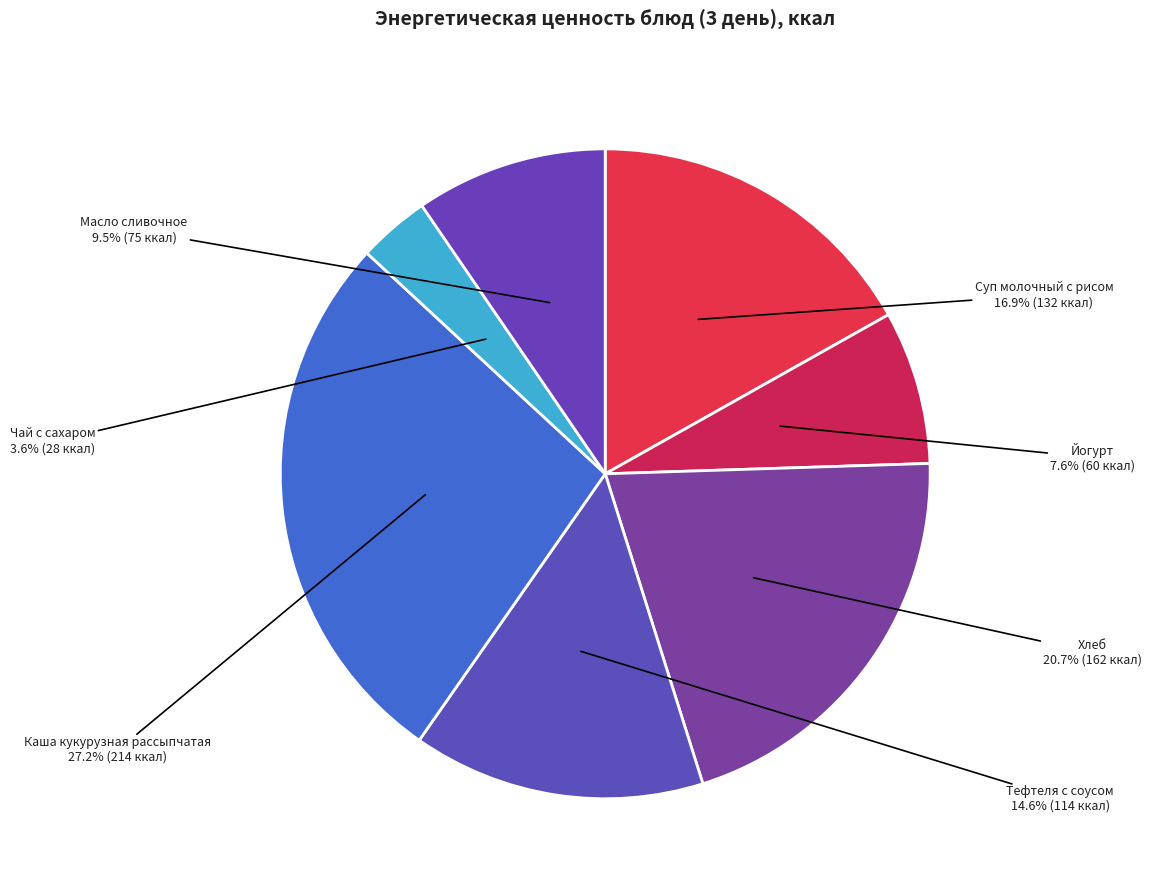

What percentage is NOT represented by Хлеб?

79.3%